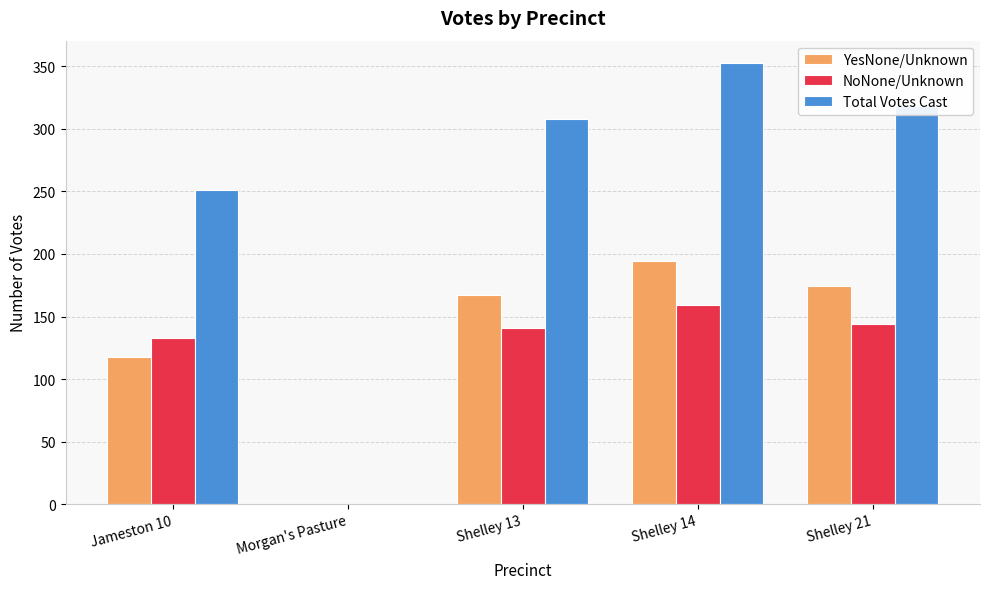

True or false: YesNone/Unknown has a value of 56 at Jameston 10.

False